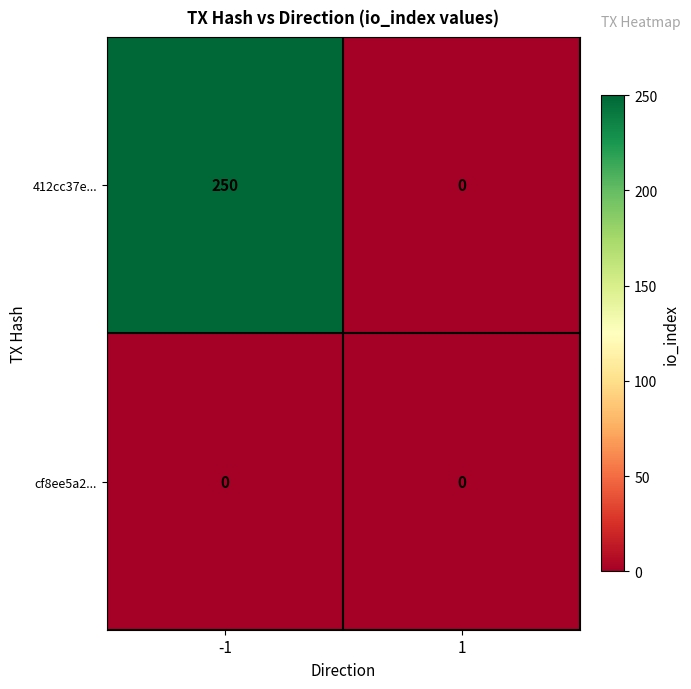

What is the difference between the highest and lowest values at -1?

250